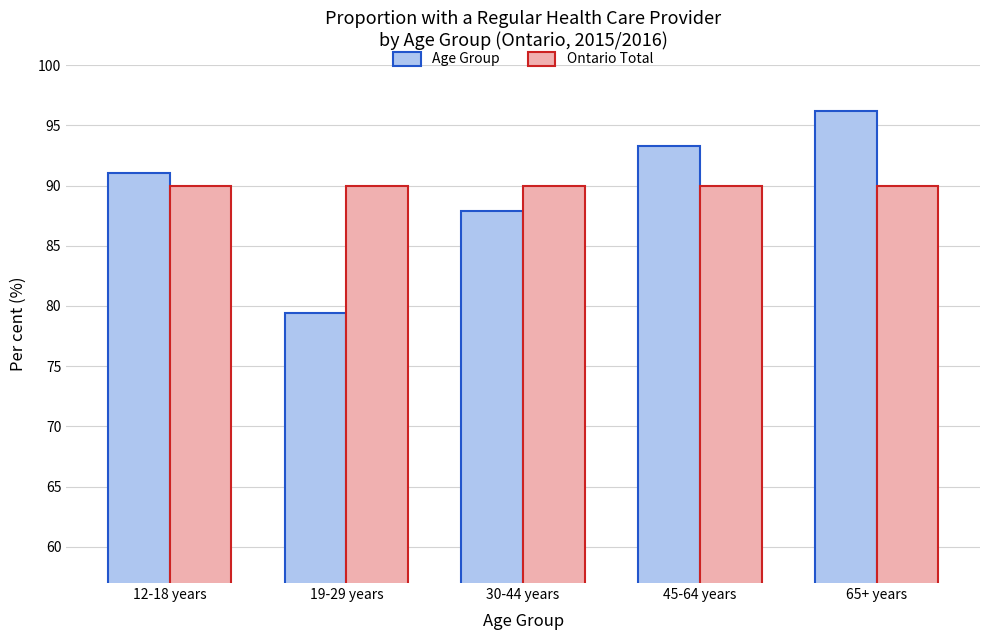

What is the average value of the Age Group series?

89.6